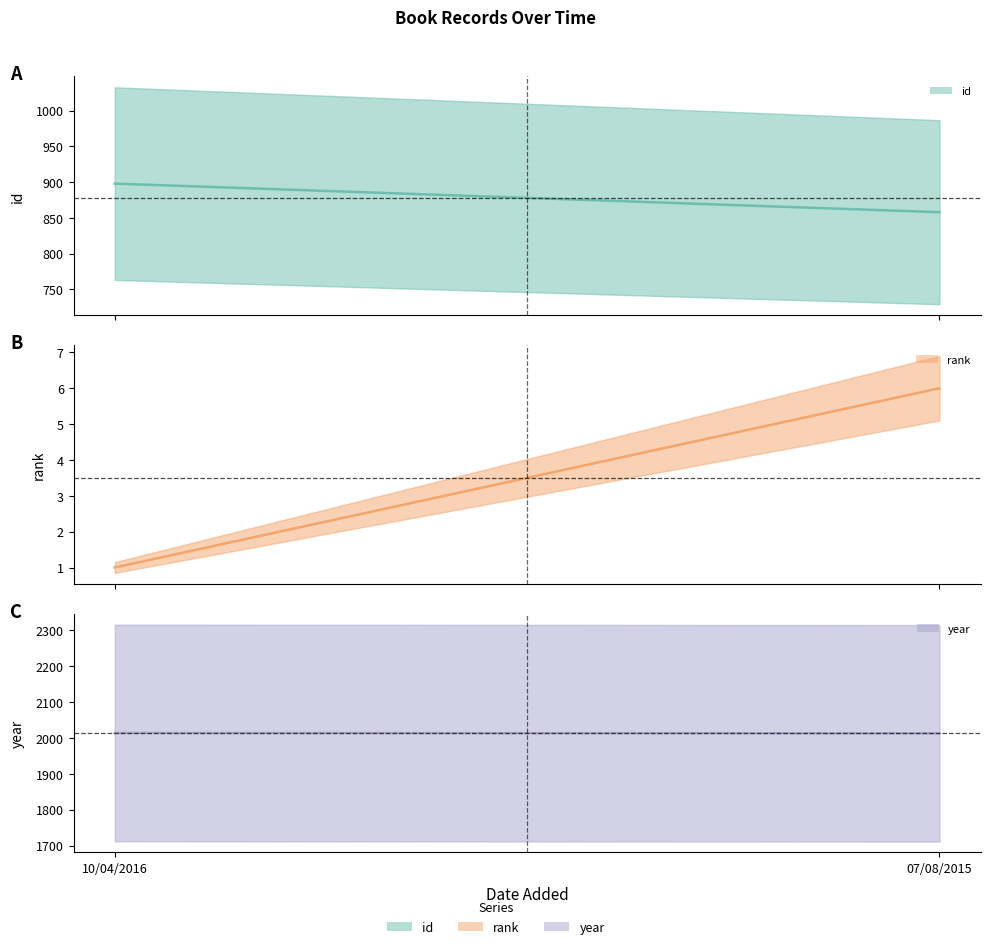

Rank the series by their maximum value, from highest to lowest.

year line, id line, rank line